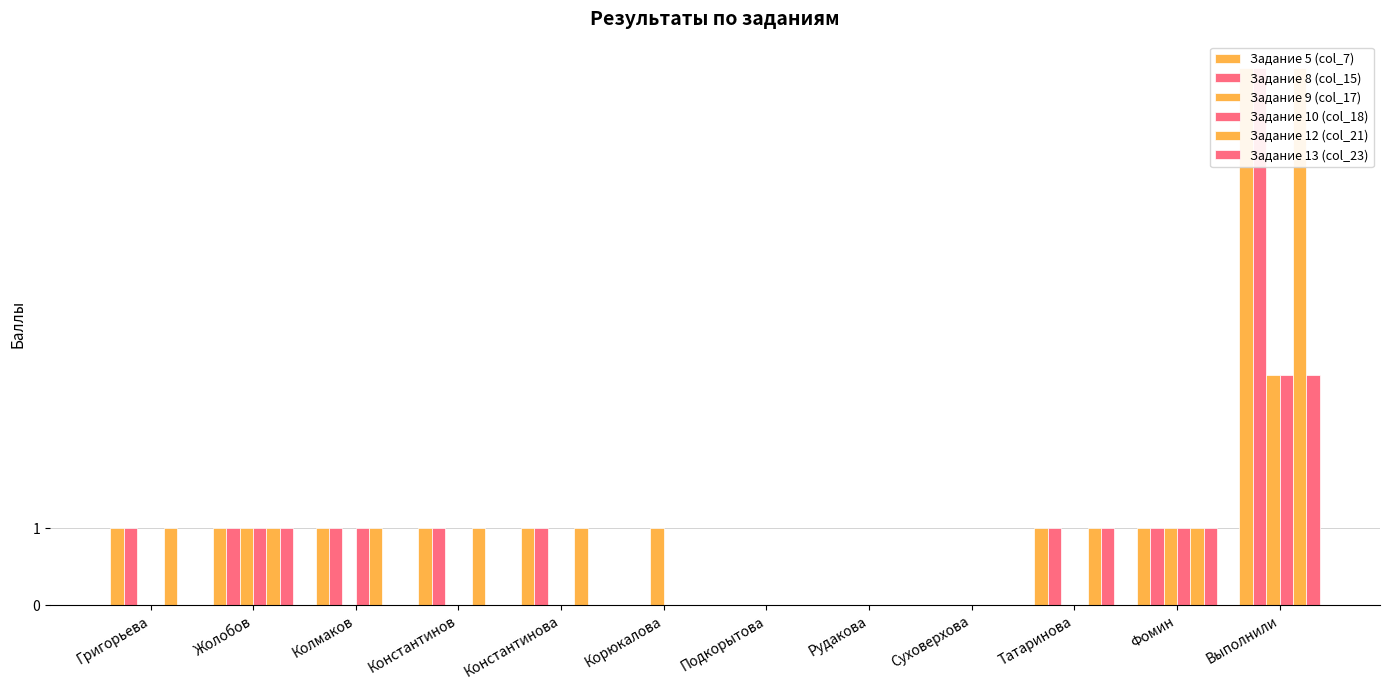

Between Колмаков and Жолобов, which is larger?

Колмаков